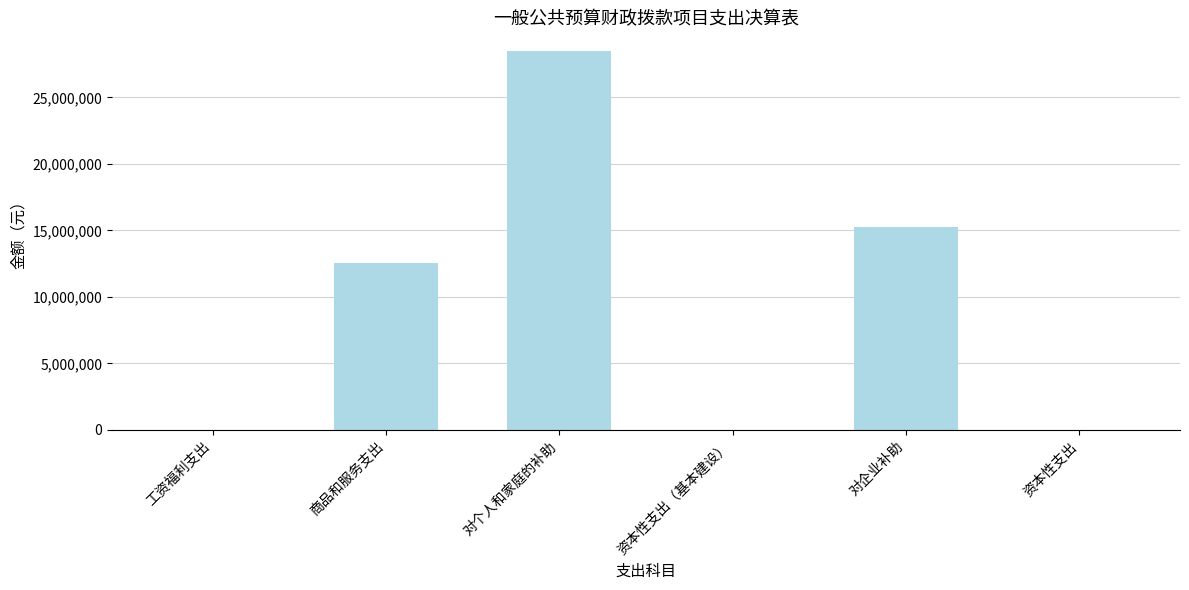

What is the sum of the values at 商品和服务支出 and 资本性支出（基本建设）?

12513430.5